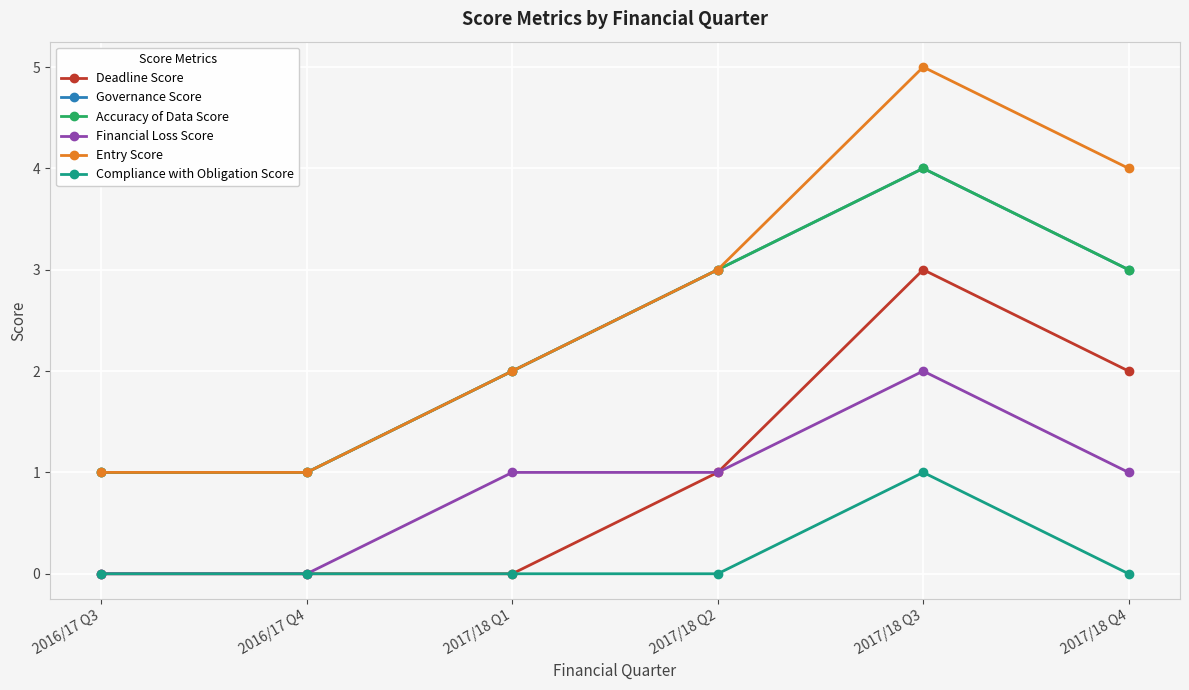

How many data points does each series have?

6